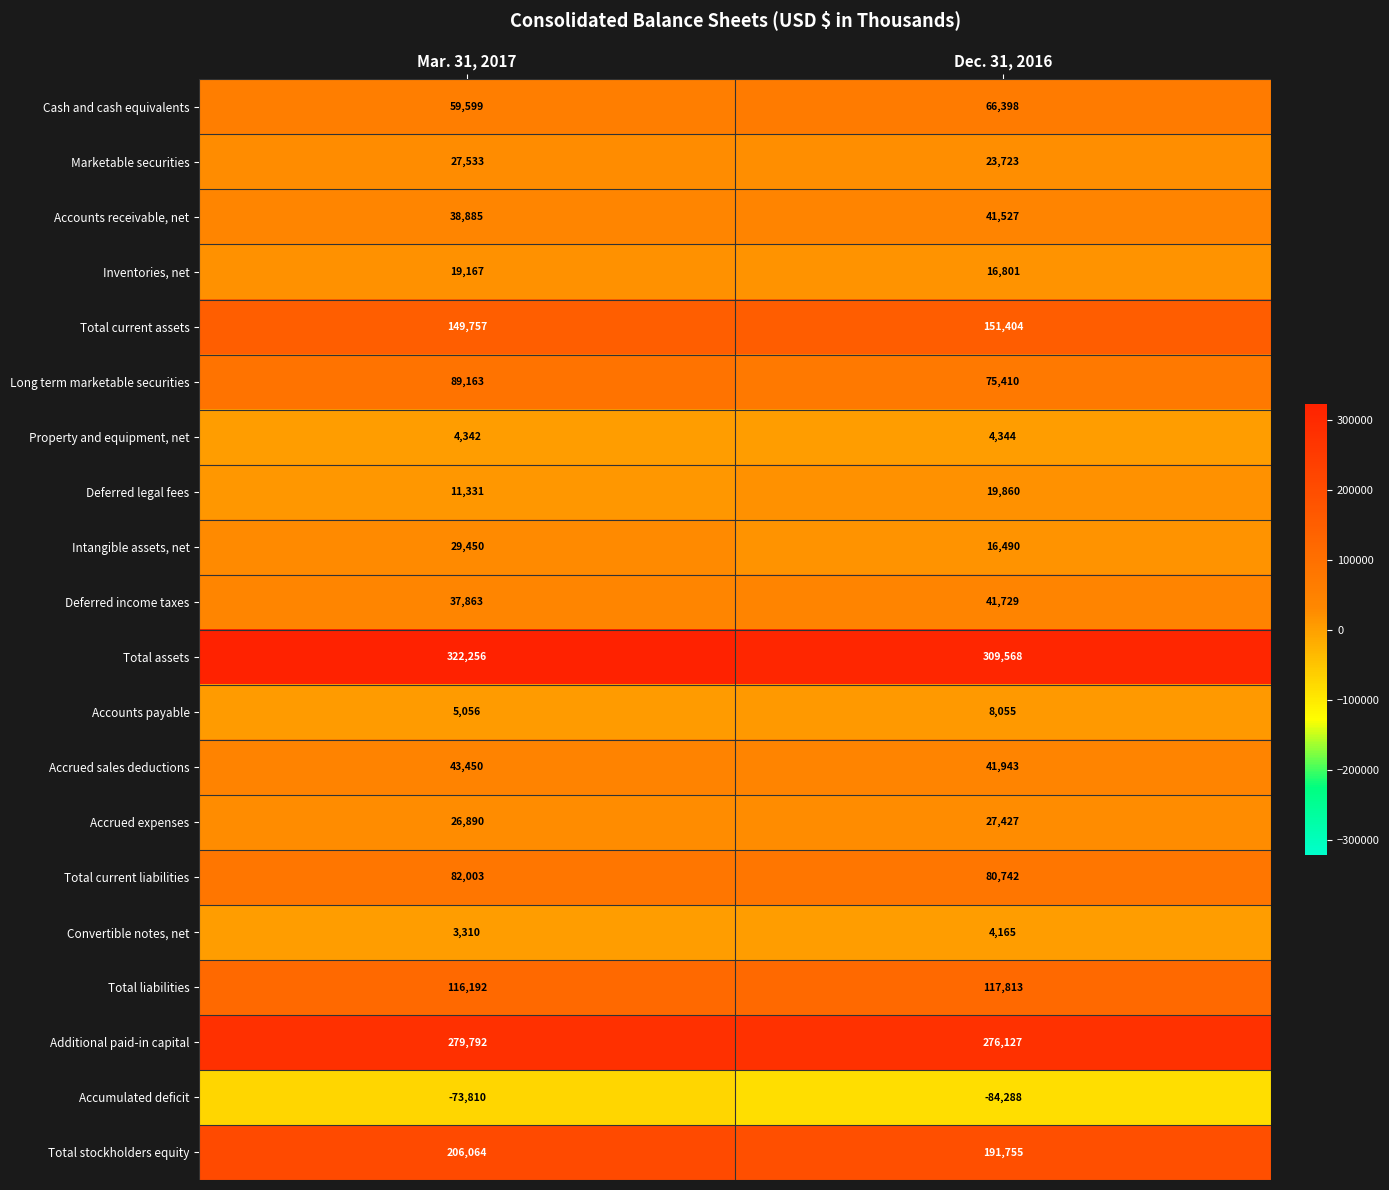

What is the smallest value displayed?

-84288